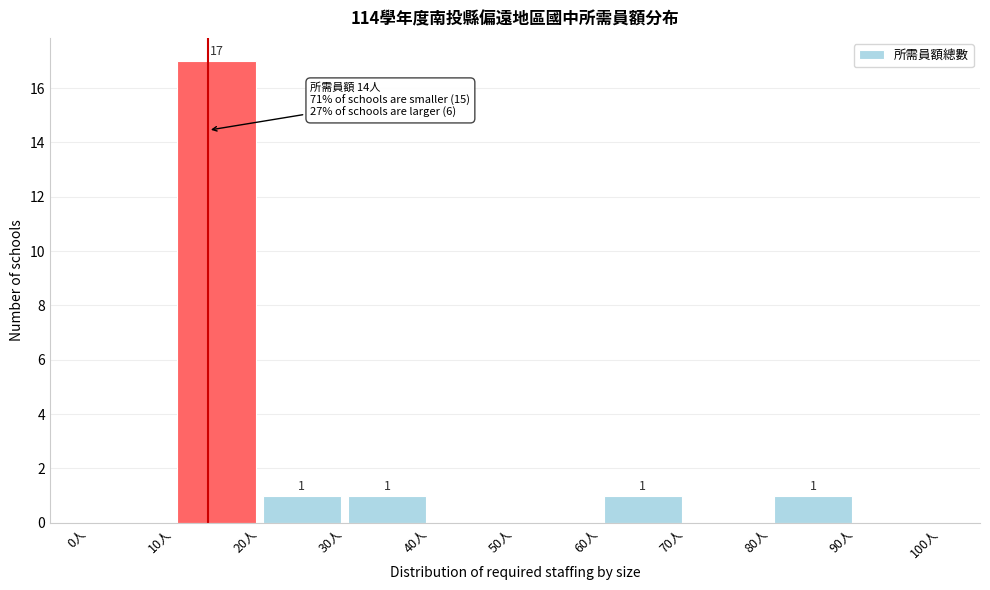

Which range on the x-axis has the tallest bar?

10 to 20